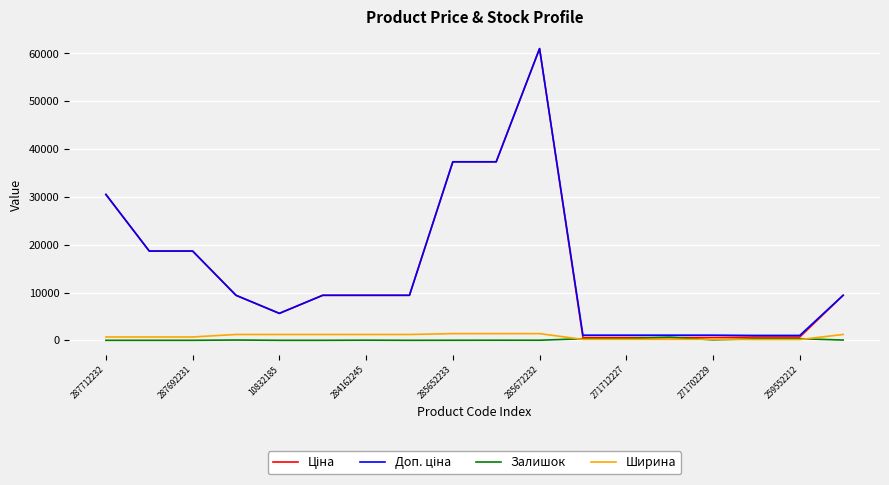

Reading right to left, extract all data points from this chart.

Ціна: 9416.9	689.1	689.1	586.0	586.0	586.0	586.0	61024.7	37343.0	37343.0	9416.9	9416.9	9416.9	5636.0	9416.9	18671.5	18671.5	30512.3
Доп. ціна: 9416.9	1017.8	1017.8	1074.5	1074.5	1074.5	1074.5	61024.7	37343.0	37343.0	9416.9	9416.9	9416.9	5636.0	9416.9	18671.5	18671.5	30512.3
Залишок: 54.0	333.0	330.0	100.0	649.0	359.0	333.0	16.0	21.0	11.0	1.0	27.0	0.0	0.0	59.0	0.0	0.0	0.0
Ширина: 1220.0	154.5	154.5	191.0	191.0	191.0	191.0	1400.0	1400.0	1400.0	1220.0	1220.0	1220.0	1220.0	1220.0	697.0	697.0	697.0